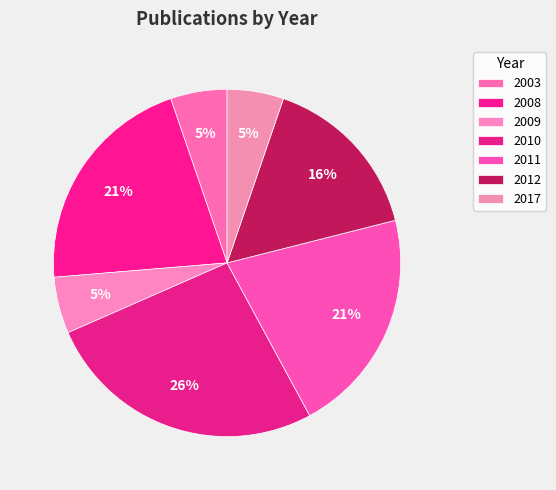

How many segments does this pie chart have?

7